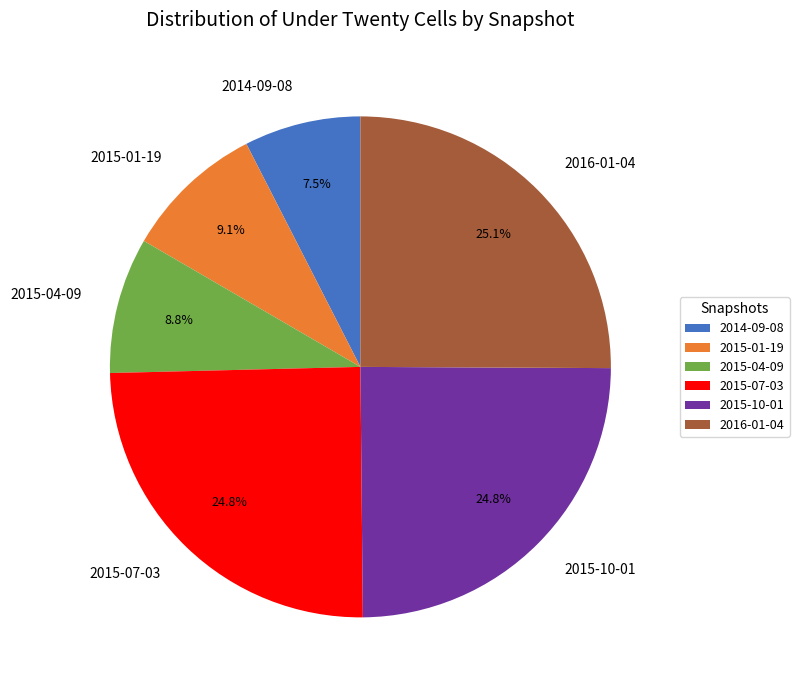

How many segments does this pie chart have?

6